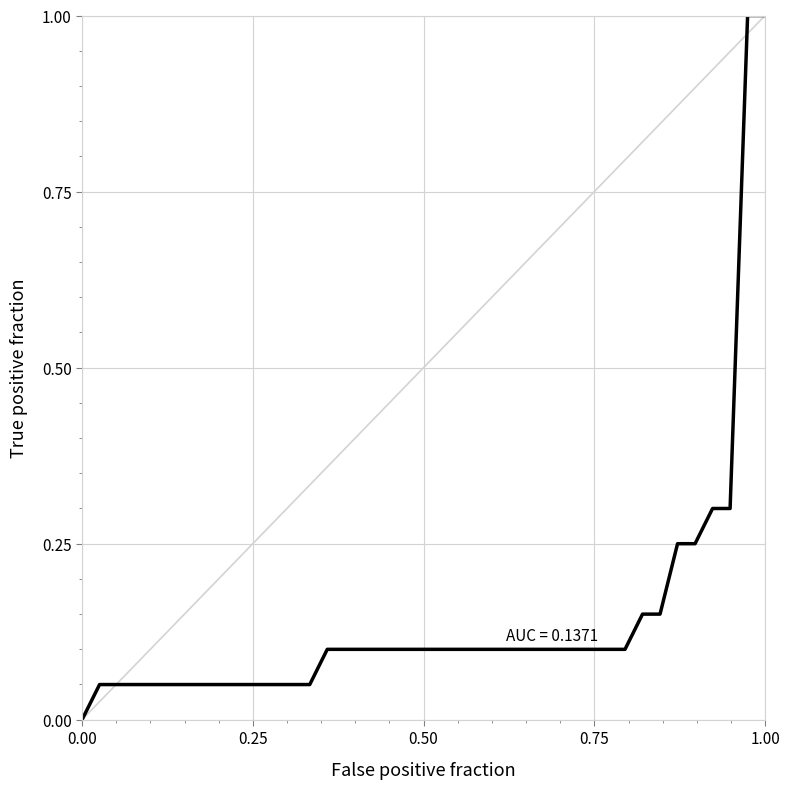

What is the maximum value shown in the chart?

1.0